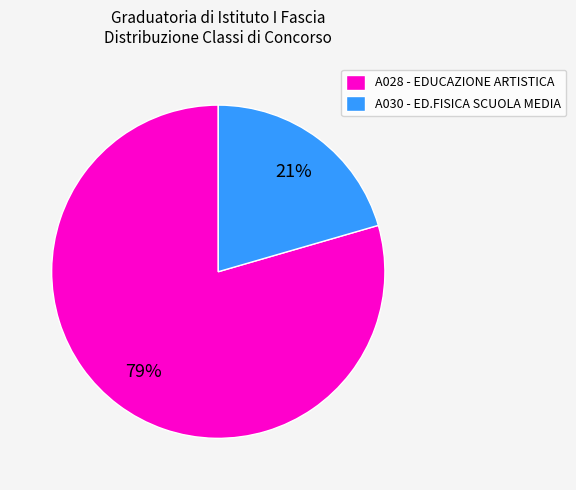

Do A030 - ED.FISICA SCUOLA MEDIA and A028 - EDUCAZIONE ARTISTICA together represent more than half of the pie?

Yes